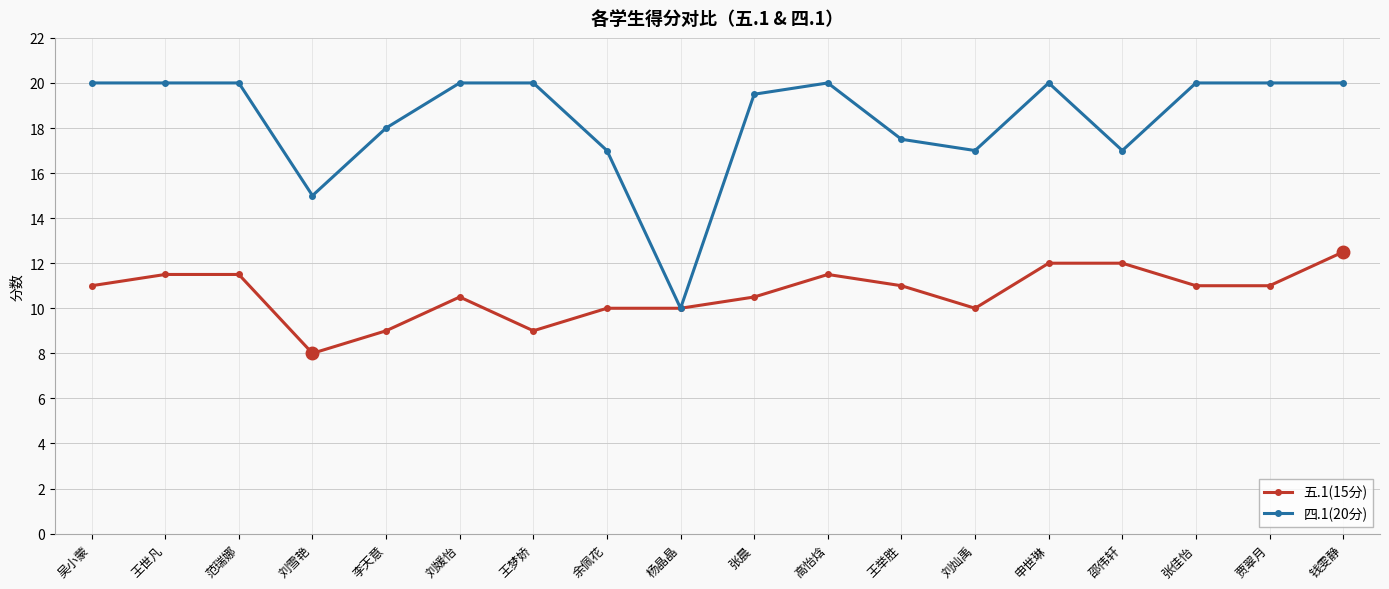

Which category has the lowest value in the 四.1(20分) series?

杨晶晶